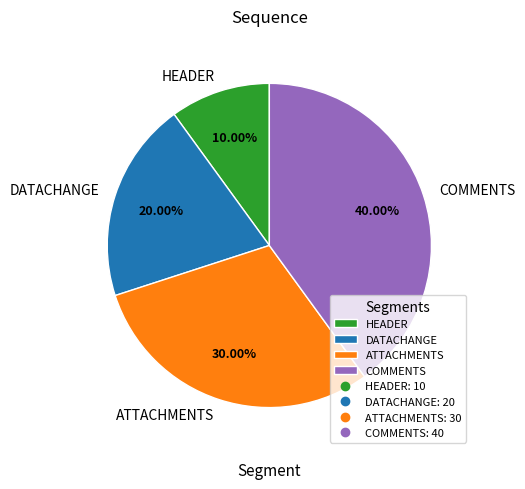

Count the number of slices in the pie.

4